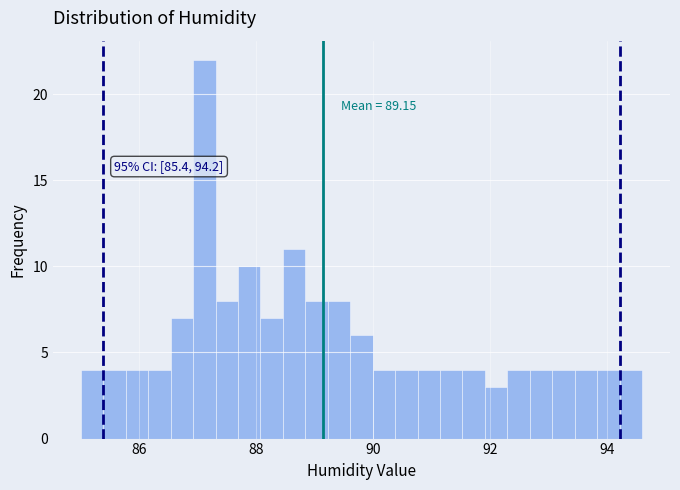

Around what value on the x-axis is the tallest bar? Give the approximate position of its centre, as read against the axis.

87.2